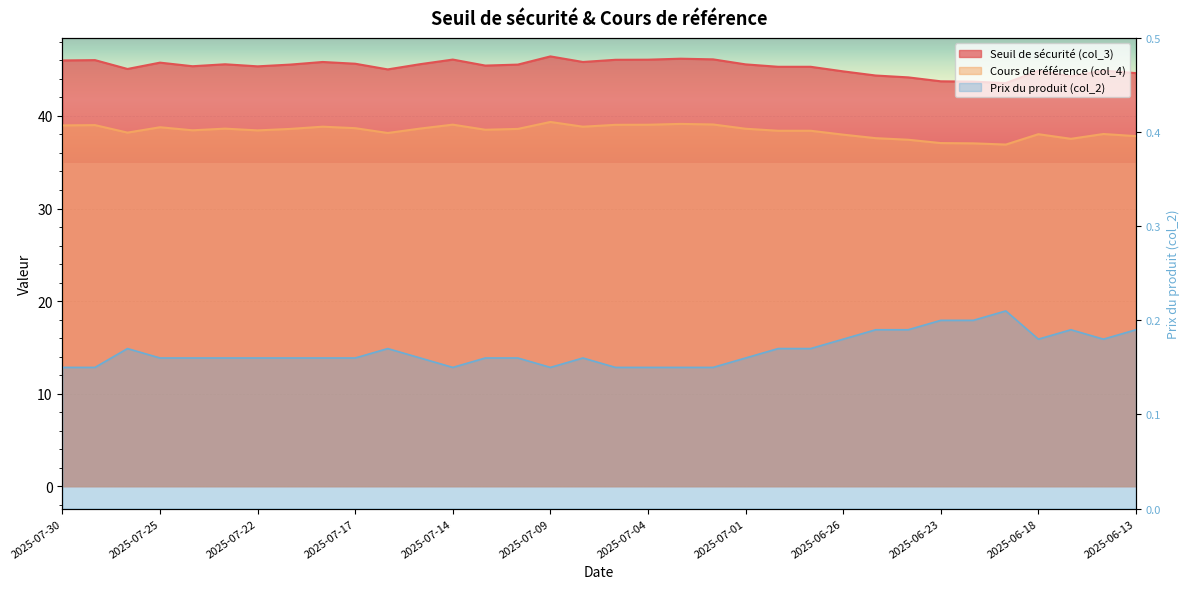

Which has a higher value, 2025-07-04 or 2025-07-16?

2025-07-04